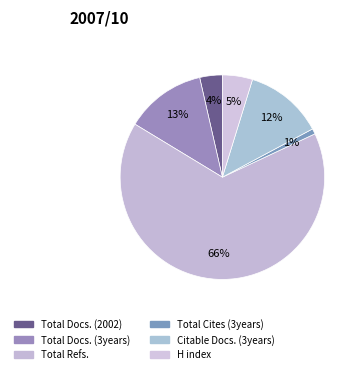

How many segments does this pie chart have?

6